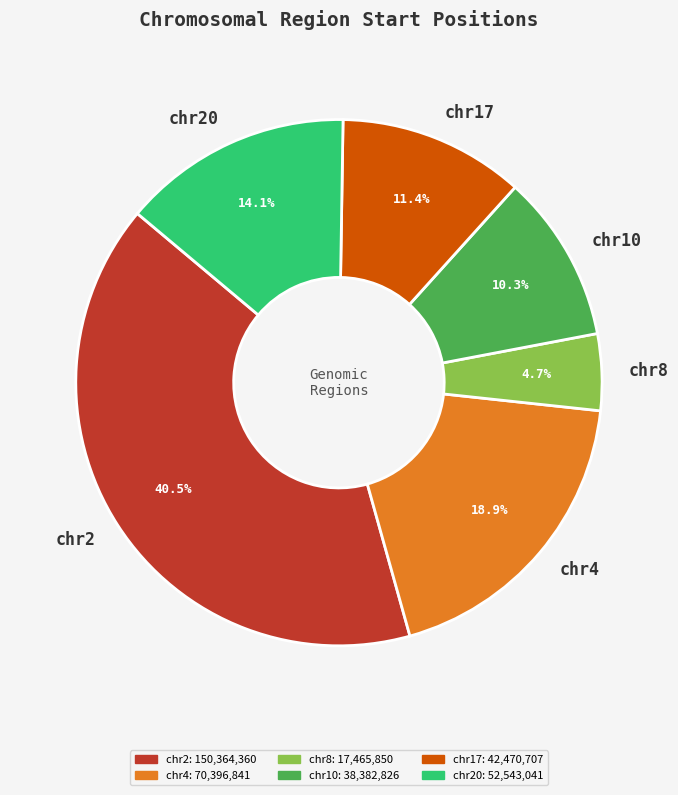

How many slices are in this pie chart?

6